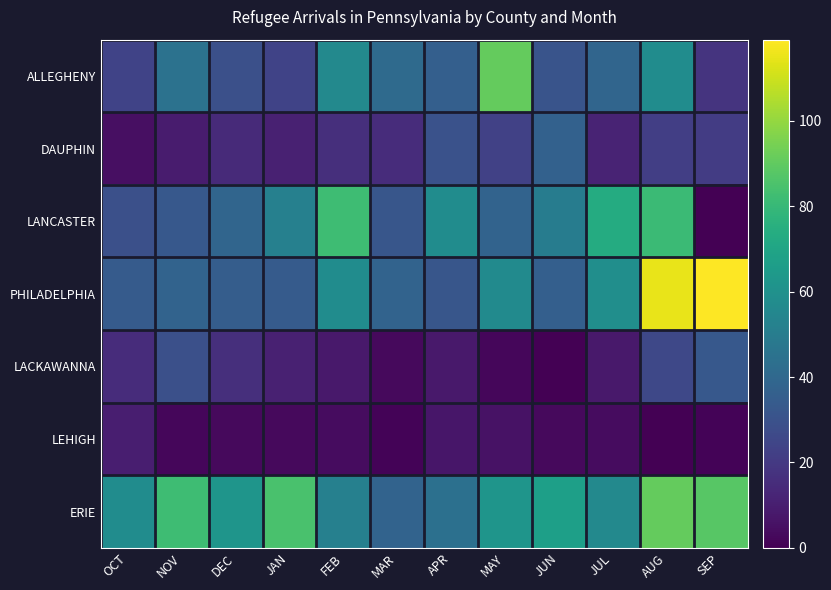

At how many categories does at least one series exceed 11?

12